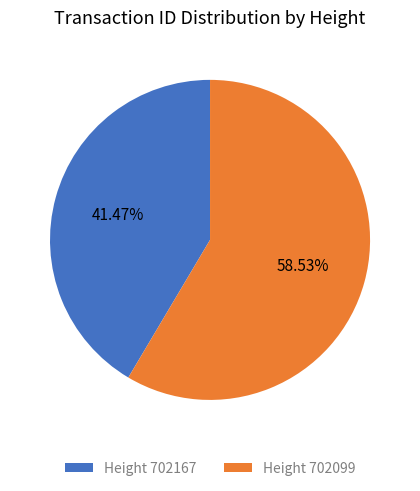

Do Height 702167 and Height 702099 together represent more than half of the pie?

Yes